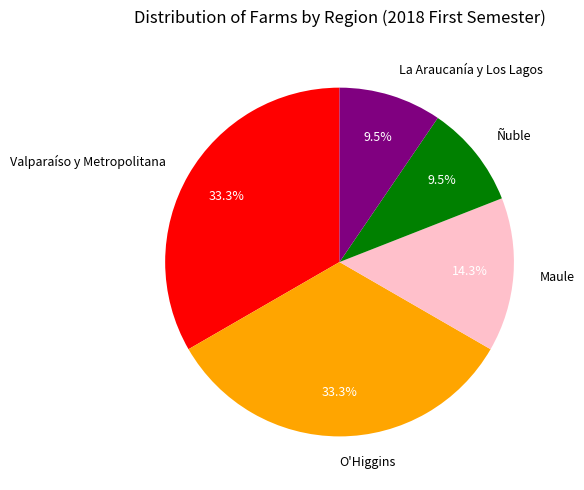

Do La Araucanía y Los Lagos and Maule together represent more than half of the pie?

No